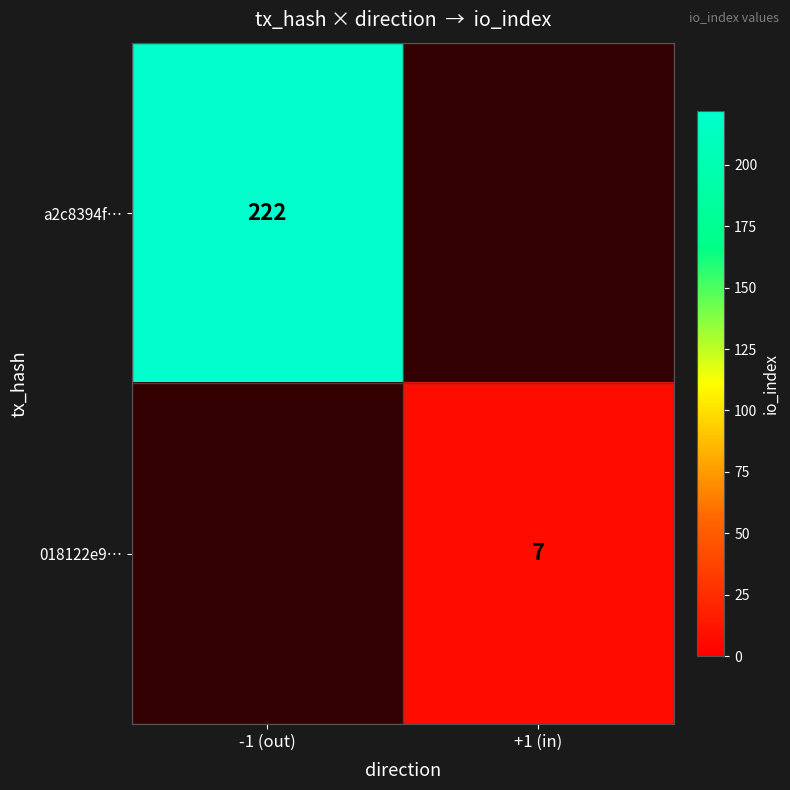

True or false: 018122e9… has a value of 3 at +1 (in).

False